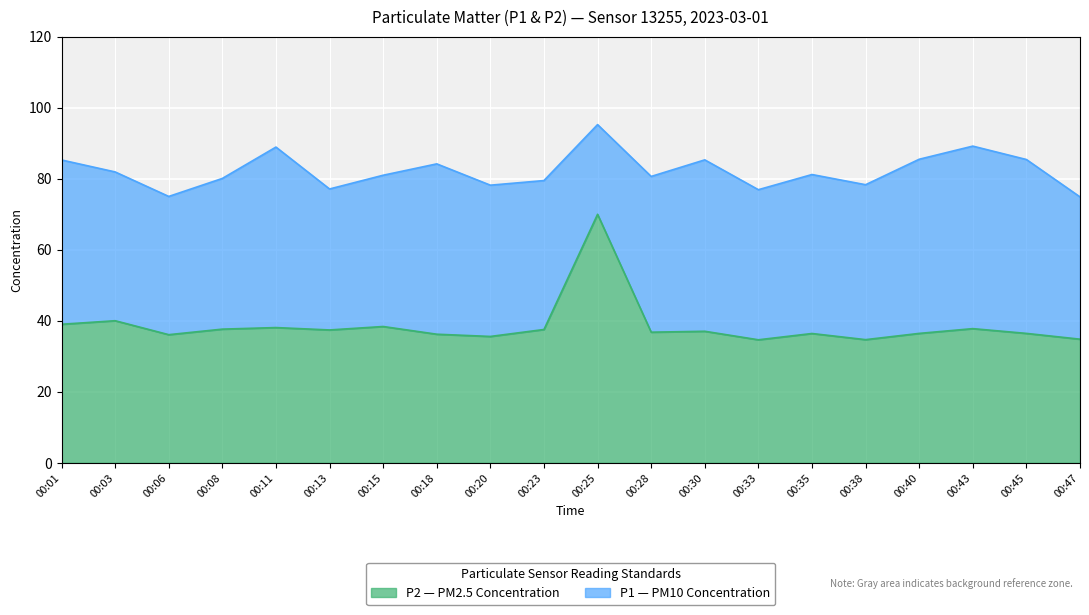

Where does the P1 series first go above 81?

00:01